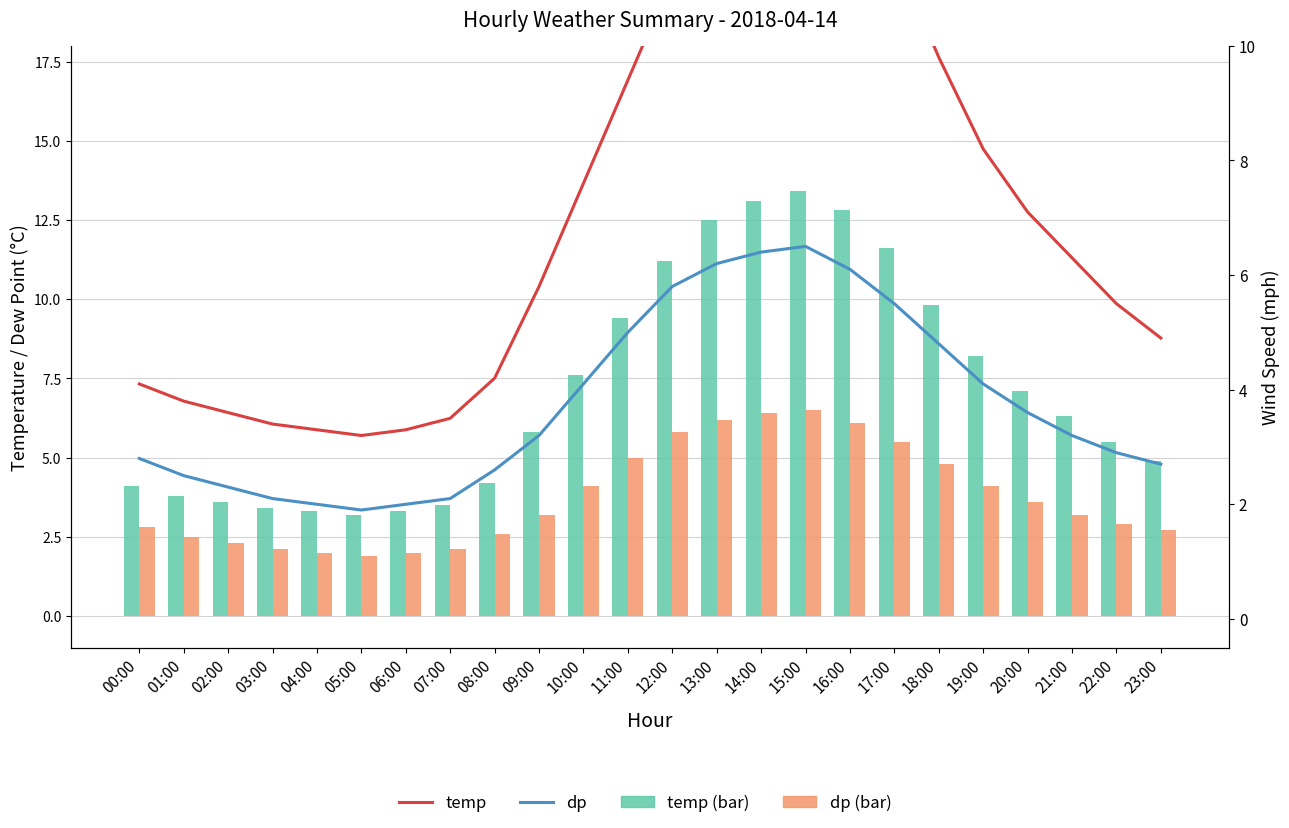

What is the sum of the temp values at 09:00 and 15:00?

19.2